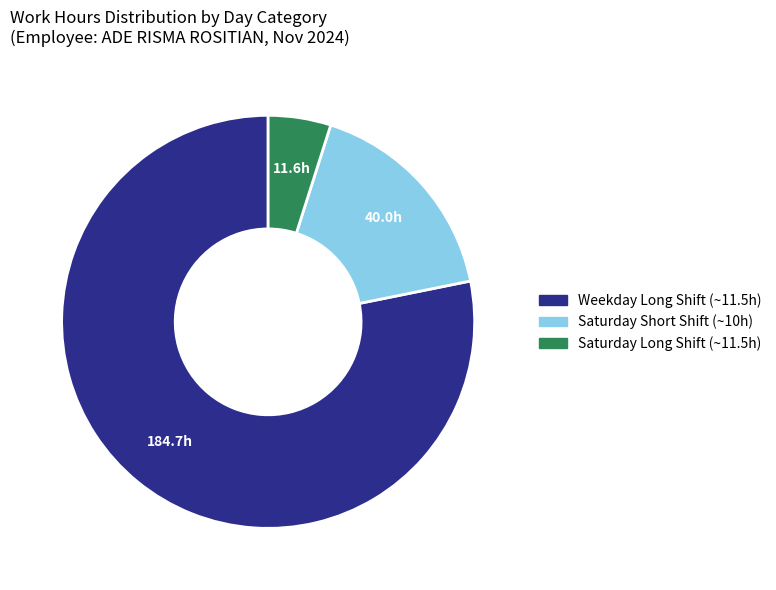

Is there any slice that represents more than half of the pie?

Yes